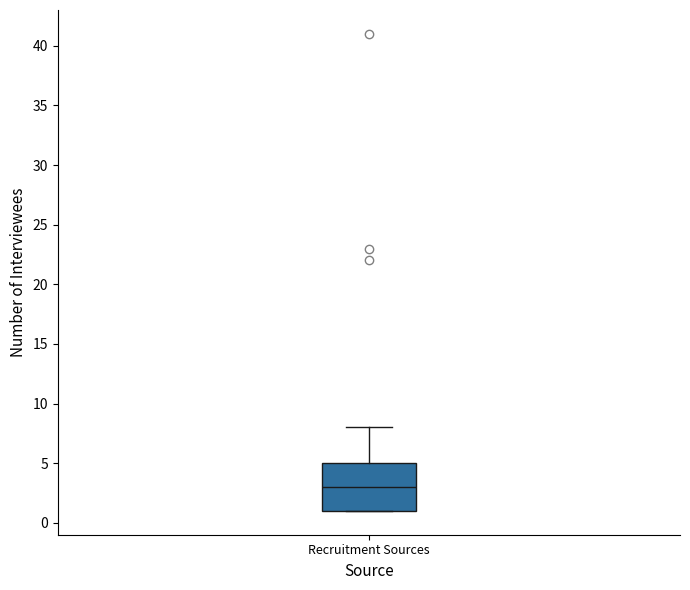

Where does the median line of the box for Recruitment Sources sit on the y-axis? The values are not printed on the chart, so give them approximately, as read against the axis.

3